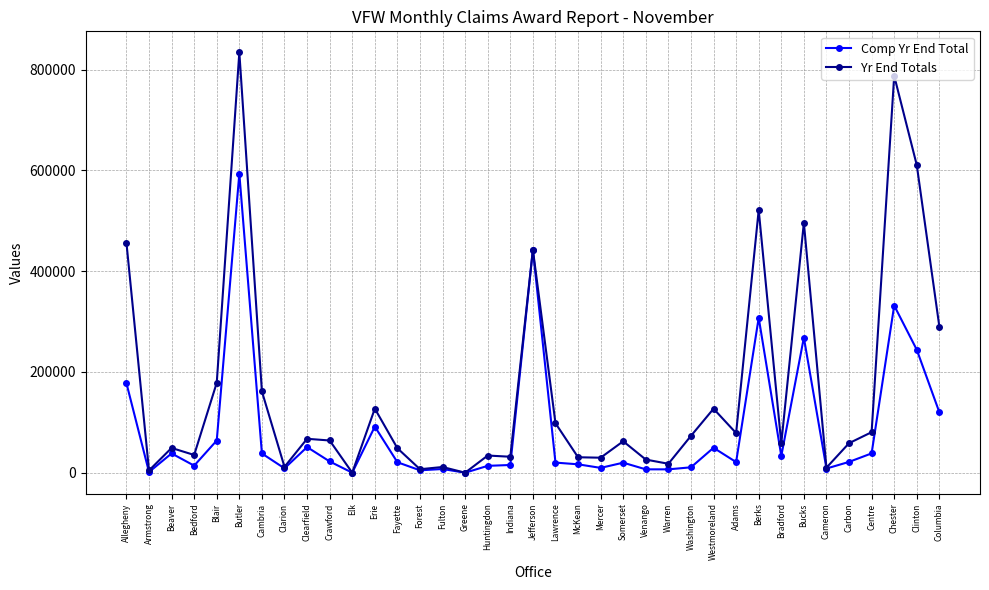

At how many categories does at least one series exceed 762069?

2